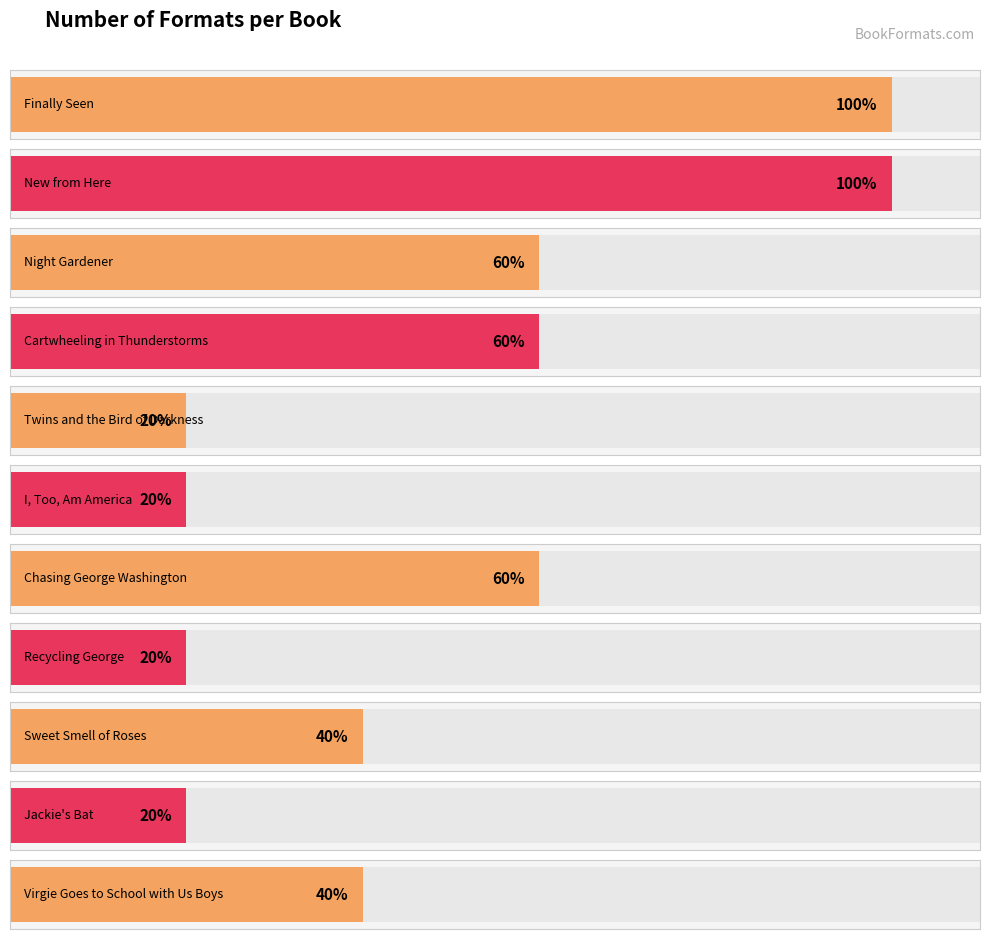

Reading left to right, list all the values displayed in this chart.

5	5	3	3	1	1	3	1	2	1	2